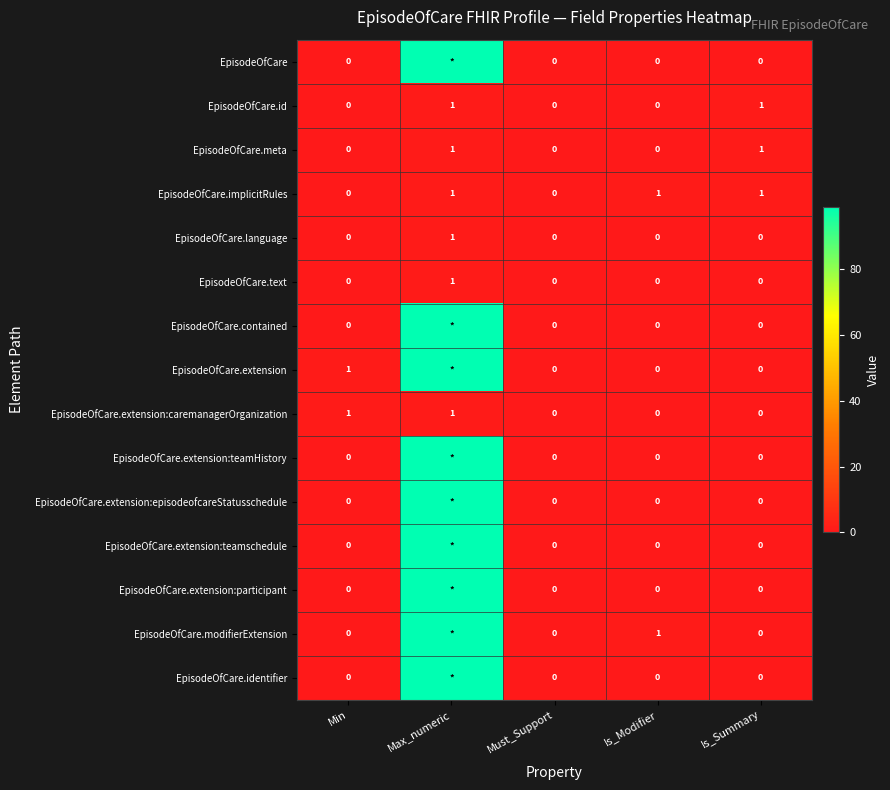

Is the value of EpisodeOfCare.implicitRules at Must_Support greater than the value of EpisodeOfCare.id at Max_numeric?

No